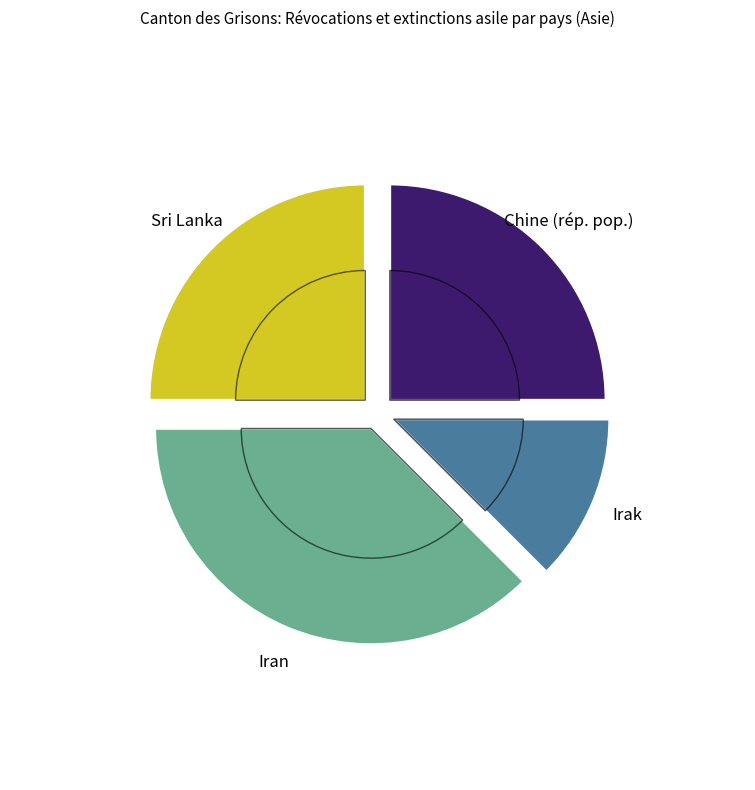

Which slice is the smallest?

Irak